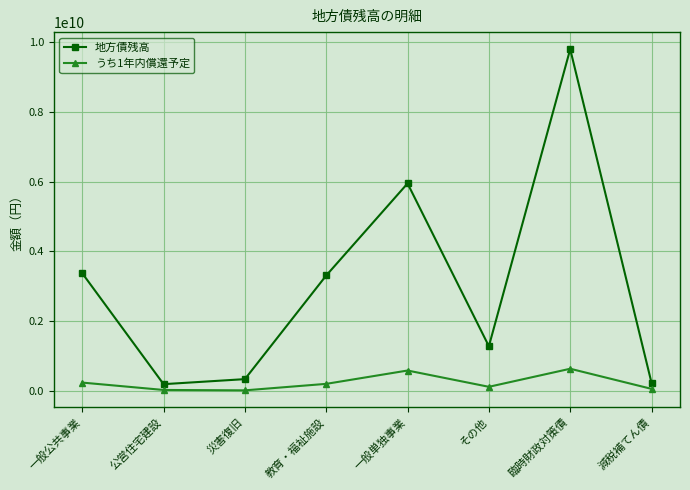

How many values in the 地方債残高 series are below 3310548196?

4